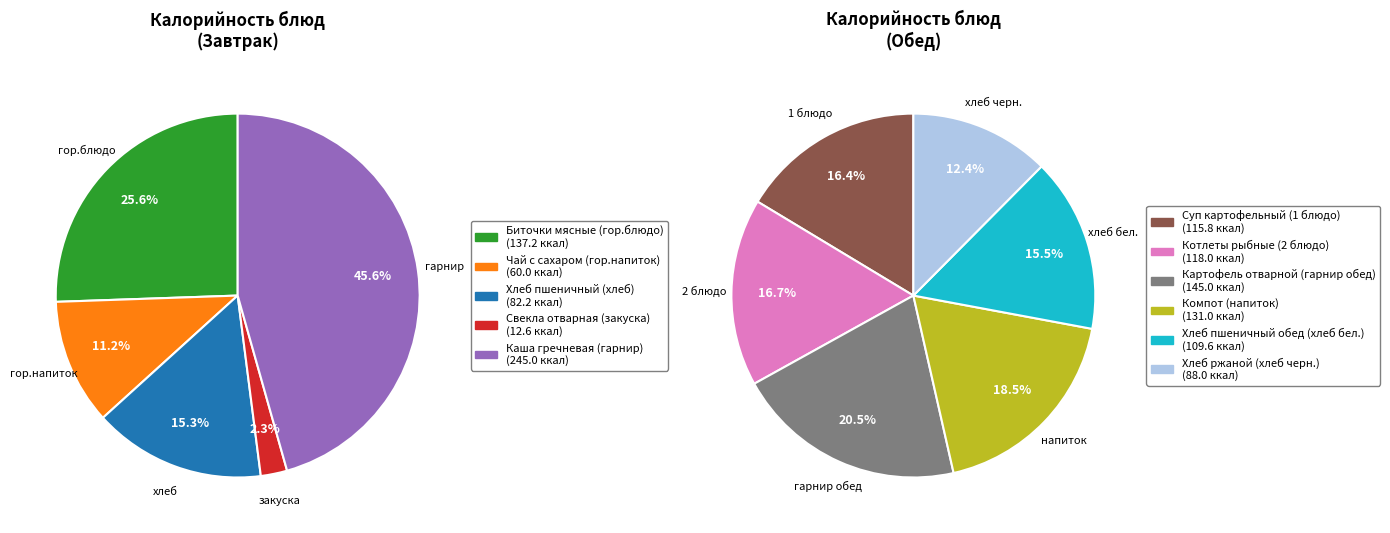

Which slice is the largest?

Каша гречневая (гарнир)